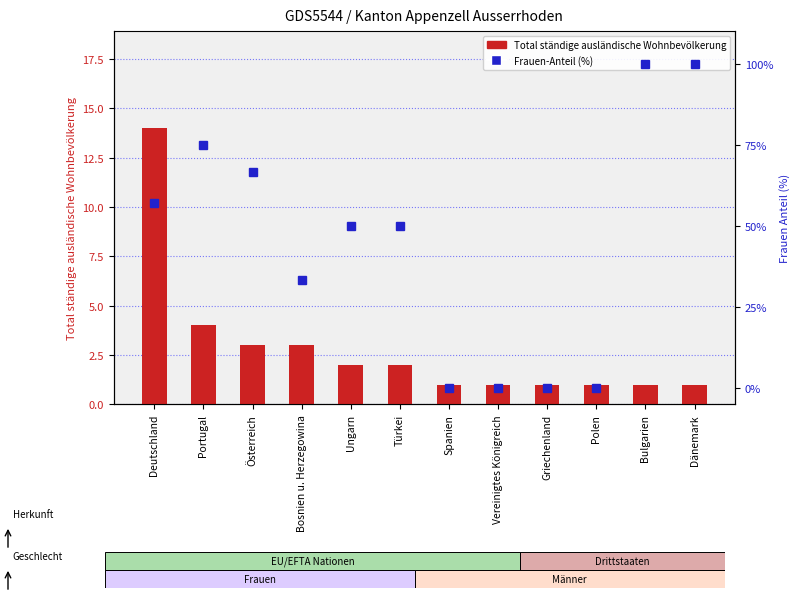

Reading left to right, what are all the values shown in this chart?

Total (ständige Wohnbev.): Deutschland=14.0	Portugal=4.0	Österreich=3.0	Bosnien u. Herzegowina=3.0	Ungarn=2.0	Türkei=2.0	Spanien=1.0	Vereinigtes Königreich=1.0	Griechenland=1.0	Polen=1.0	Bulgarien=1.0	Dänemark=1.0
Frauen % of Total: Deutschland=57.1	Portugal=75.0	Österreich=66.7	Bosnien u. Herzegowina=33.3	Ungarn=50.0	Türkei=50.0	Spanien=0.0	Vereinigtes Königreich=0.0	Griechenland=0.0	Polen=0.0	Bulgarien=100.0	Dänemark=100.0